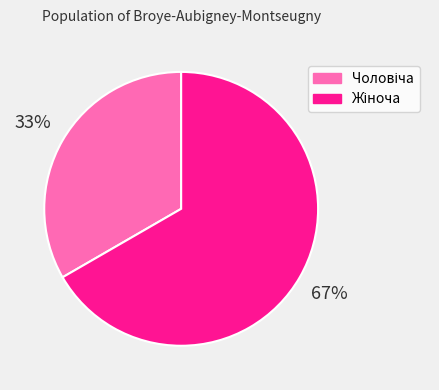

How many segments does this pie chart have?

2